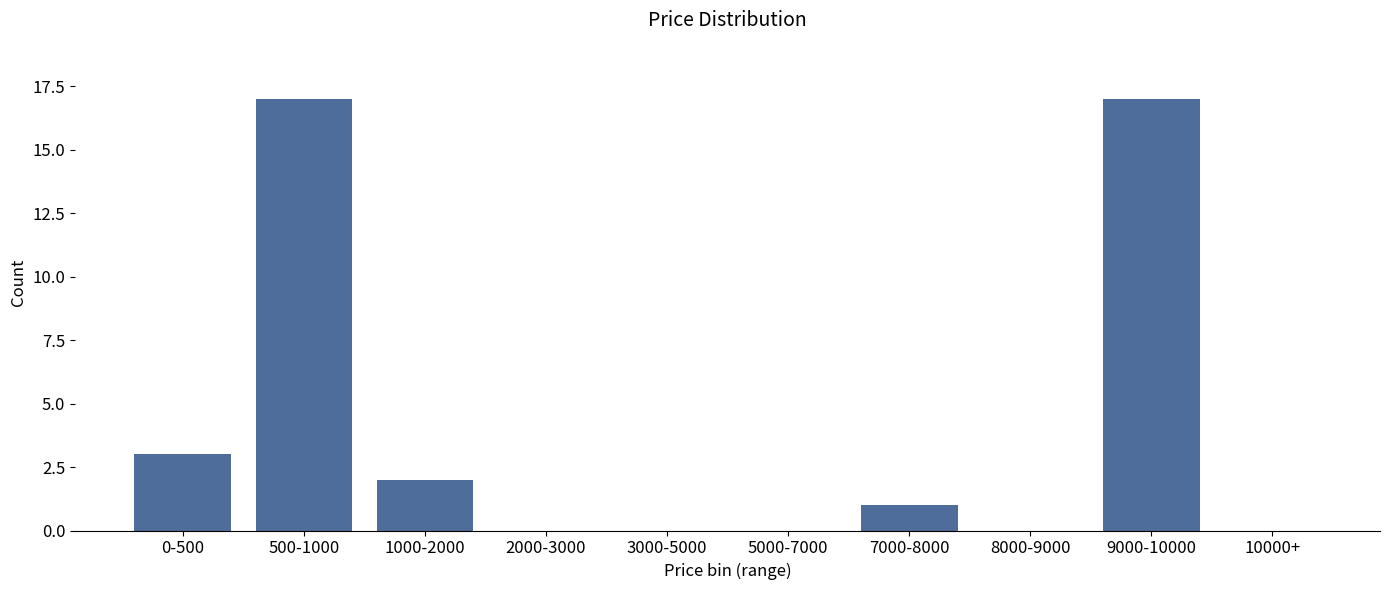

Reading right to left, extract all data points from this chart.

10000+=0	9000-10000=17	8000-9000=0	7000-8000=1	5000-7000=0	3000-5000=0	2000-3000=0	1000-2000=2	500-1000=17	0-500=3